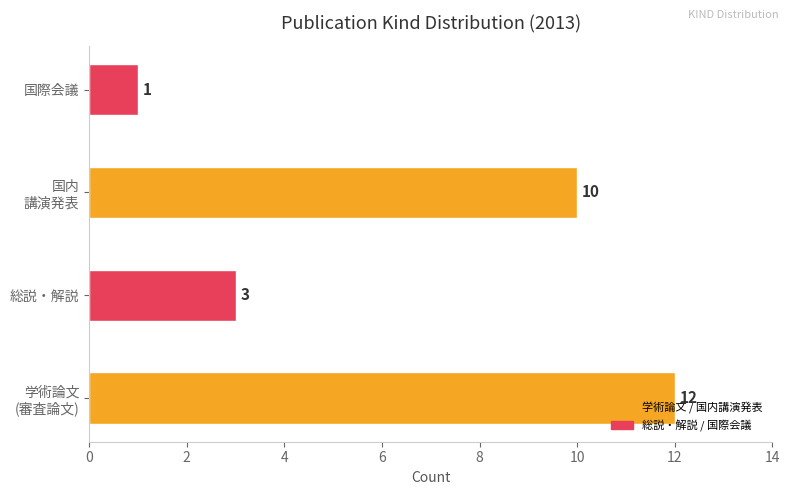

How many values are between 3 and 12?

3